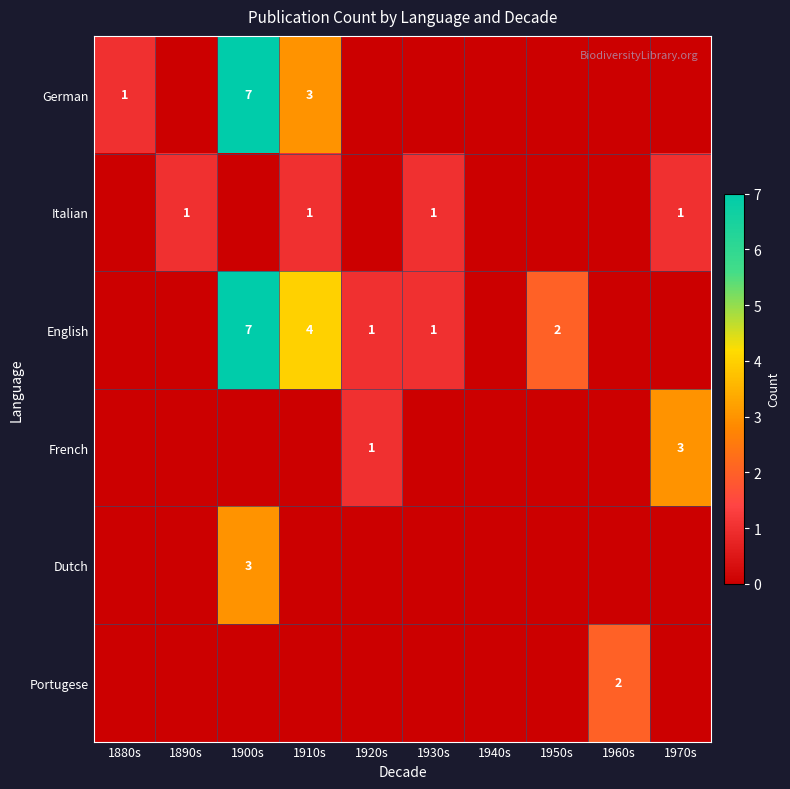

What is the difference between the highest and lowest values at 1910s?

4